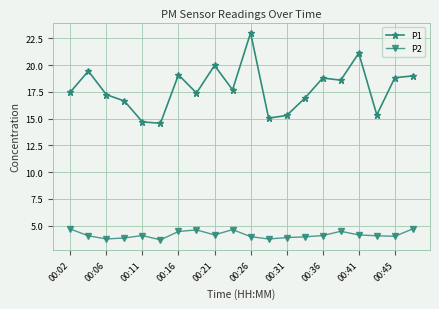

What is the value of the P1 point at the 10th from the left?

17.7